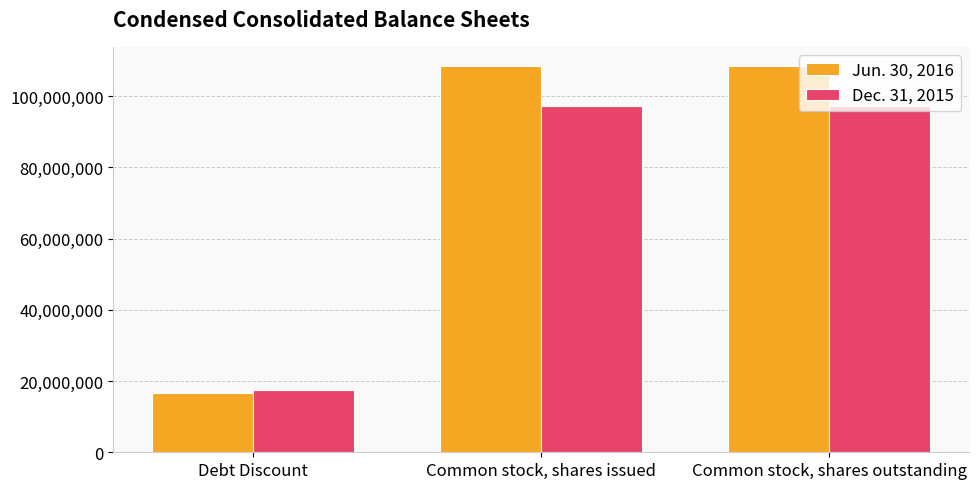

What is the value of the Dec. 31, 2015 bar at the 3rd from the left?

97144736